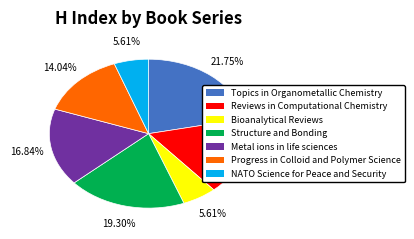

Approximately how many times larger is the value at Topics in Organometallic Chemistry compared to Structure and Bonding?

1.1